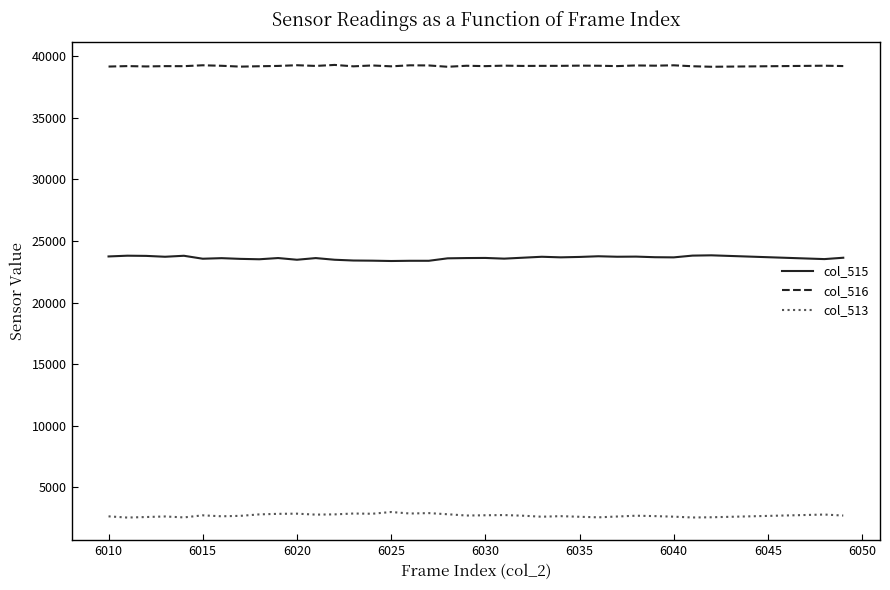

What is the minimum value for col_516?

39133